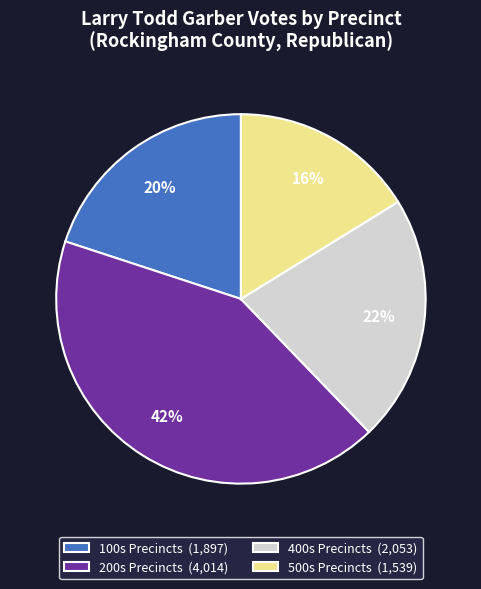

Rank the categories by value from highest to lowest.

200s Precincts (4,014), 400s Precincts (2,053), 100s Precincts (1,897), 500s Precincts (1,539)